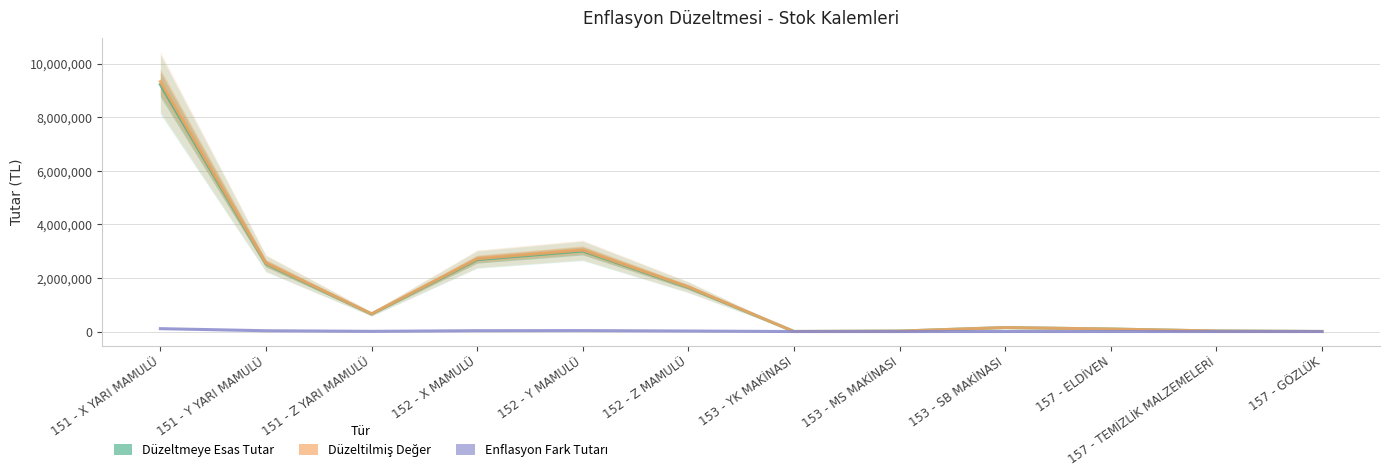

Reading right to left, list all the values displayed in this chart.

Düzeltmeye Esas Tutar: 157 - GÖZLÜK=2593.5	157 - TEMİZLİK MALZEMELERİ=19779.0	157 - ELDİVEN=93294.8	153 - SB MAKİNASI=147685.2	153 - MS MAKİNASI=16400.0	153 - YK MAKİNASI=2500.0	152 - Z MAMULÜ=1650000.0	152 - Y MAMULÜ=3012000.0	152 - X MAMULÜ=2688702.1	151 - Z YARI MAMULÜ=654000.0	151 - Y YARI MAMULÜ=2532000.0	151 - X YARI MAMULÜ=9229381.7
Düzeltilmiş Değer: 157 - GÖZLÜK=2623.9	157 - TEMİZLİK MALZEMELERİ=20010.4	157 - ELDİVEN=94386.3	153 - SB MAKİNASI=149413.1	153 - MS MAKİNASI=16591.9	153 - YK MAKİNASI=2529.2	152 - Z MAMULÜ=1669305.0	152 - Y MAMULÜ=3047240.4	152 - X MAMULÜ=2720160.0	151 - Z YARI MAMULÜ=661651.8	151 - Y YARI MAMULÜ=2561624.4	151 - X YARI MAMULÜ=9337365.5
Enflasyon Fark Tutarı: 157 - GÖZLÜK=30.3	157 - TEMİZLİK MALZEMELERİ=231.4	157 - ELDİVEN=1091.5	153 - SB MAKİNASI=1727.9	153 - MS MAKİNASI=191.9	153 - YK MAKİNASI=29.2	152 - Z MAMULÜ=19305.0	152 - Y MAMULÜ=35240.4	152 - X MAMULÜ=31457.8	151 - Z YARI MAMULÜ=7651.8	151 - Y YARI MAMULÜ=29624.4	151 - X YARI MAMULÜ=107983.8